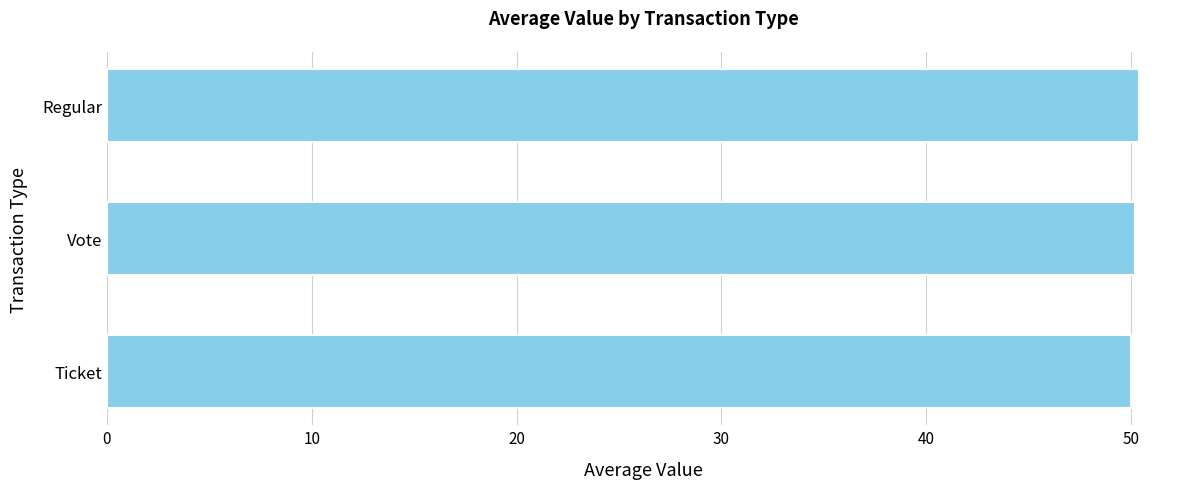

Approximately how many times larger is the value at Ticket compared to Vote?

1.0